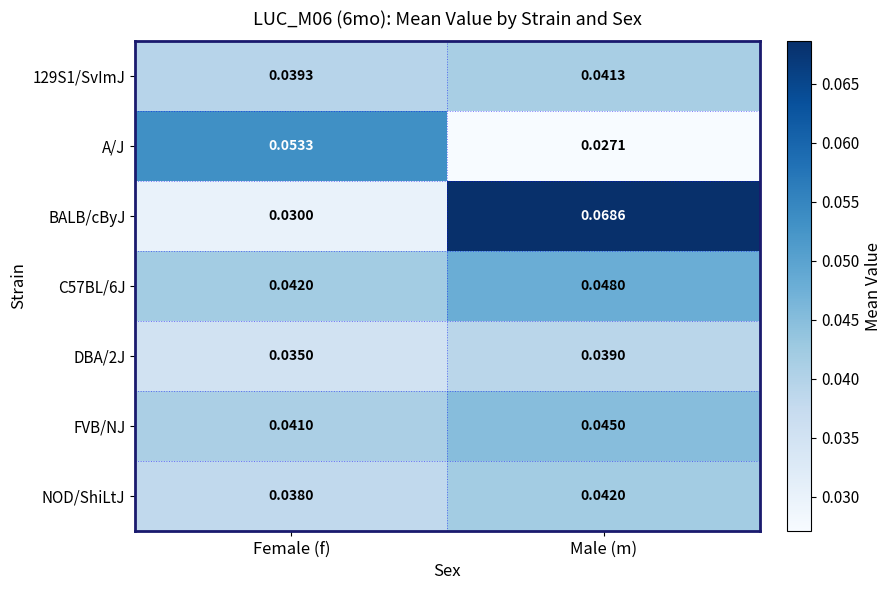

Rank the series by their maximum value, from highest to lowest.

BALB/cByJ, A/J, C57BL/6J, FVB/NJ, NOD/ShiLtJ, 129S1/SvImJ, DBA/2J